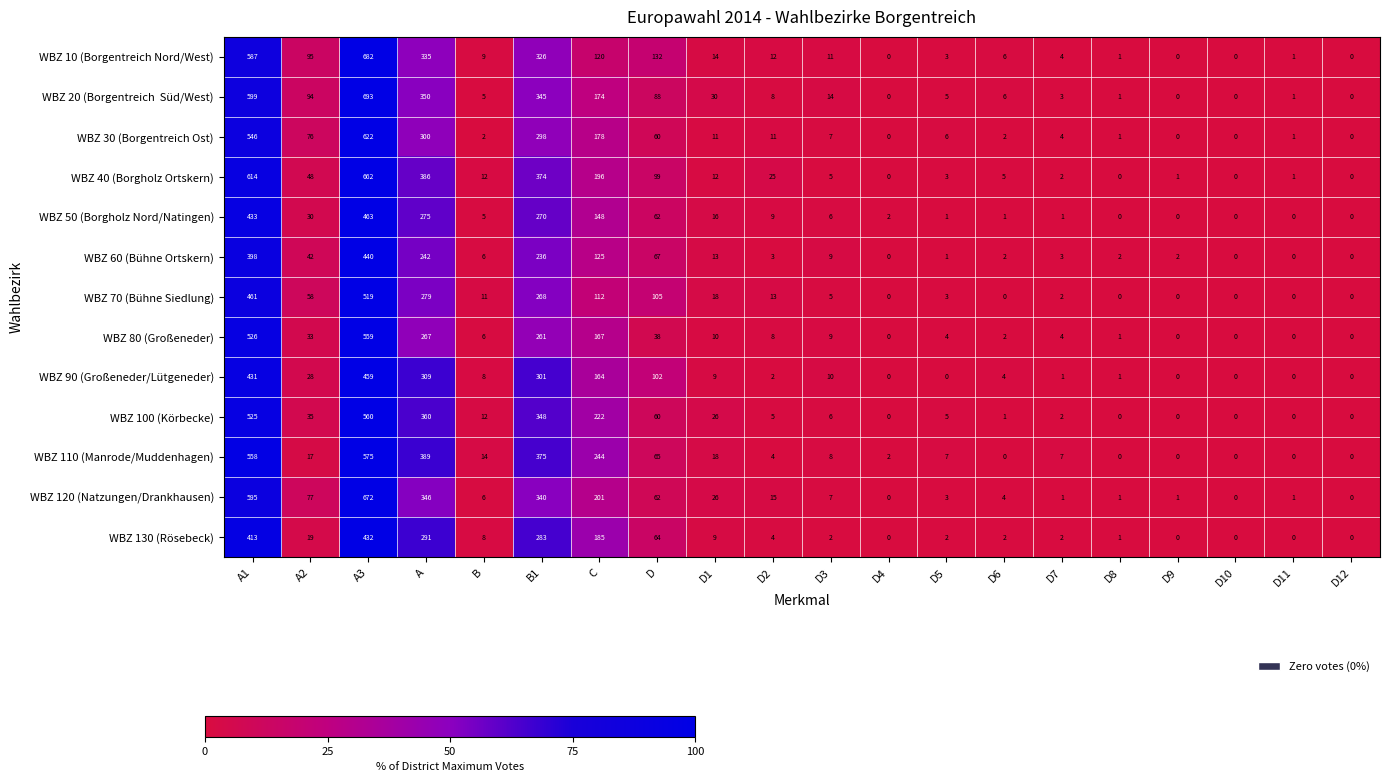

The WBZ 120 (Natzungen/Drankhausen) series shows 231 at D10. True or false?

False